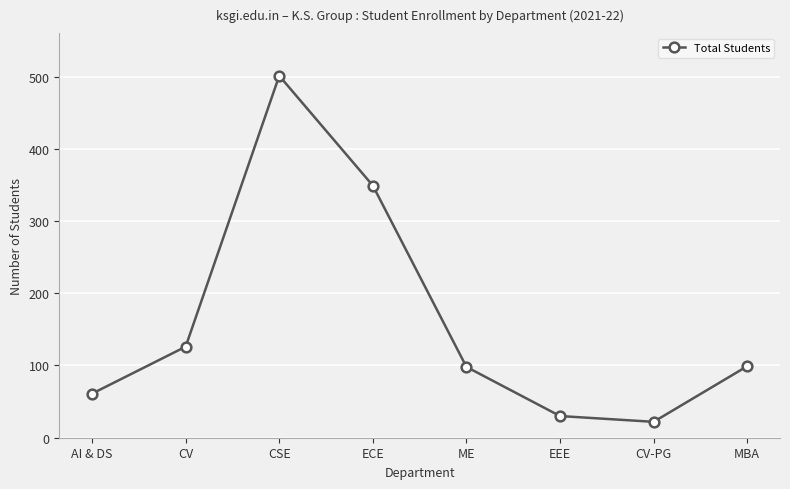

Does the chart display data point markers on the line(s)?

Yes